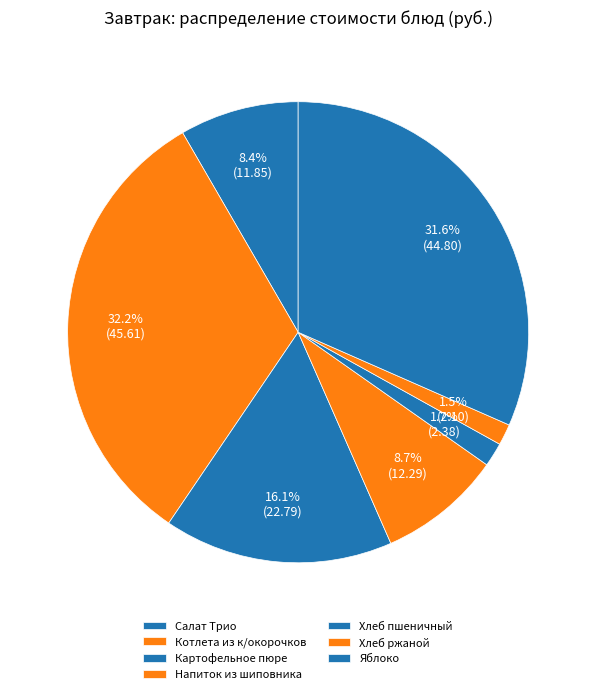

How many slices are in this pie chart?

7